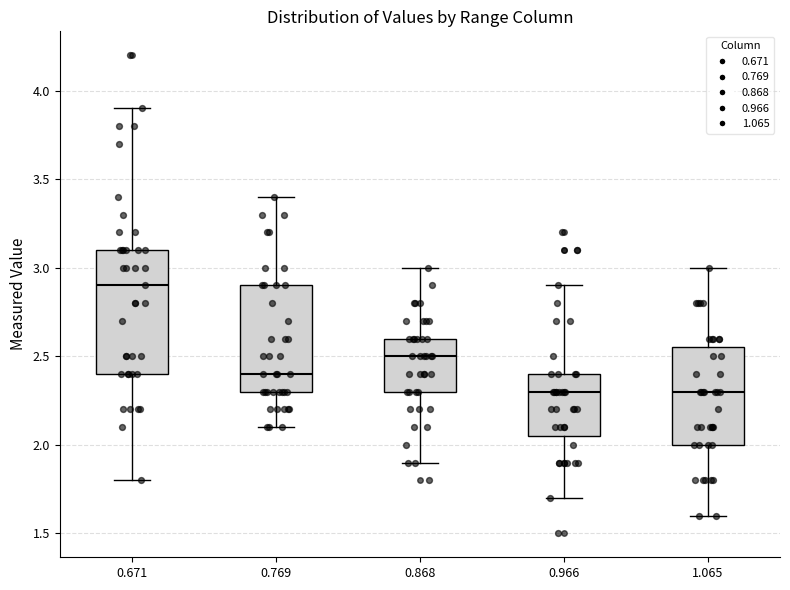

Comparing the boxes themselves (not the whiskers), which one is the tallest?

0.671